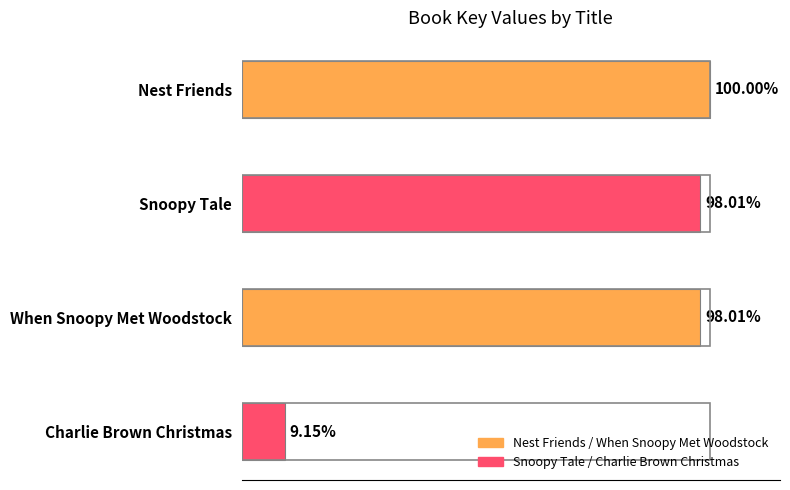

Does the chart contain any negative values?

No